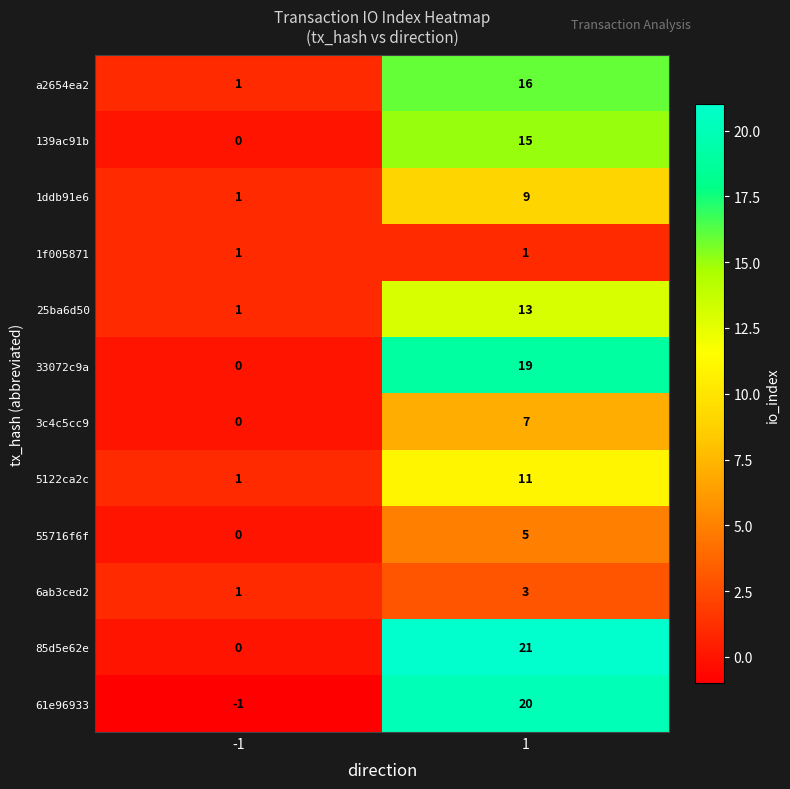

Reading left to right, list all the values displayed in this chart.

a2654ea2: -1=1	1=16
139ac91b: -1=0	1=15
1ddb91e6: -1=1	1=9
1f005871: -1=1	1=1
25ba6d50: -1=1	1=13
33072c9a: -1=0	1=19
3c4c5cc9: -1=0	1=7
5122ca2c: -1=1	1=11
55716f6f: -1=0	1=5
6ab3ced2: -1=1	1=3
85d5e62e: -1=0	1=21
61e96933: -1=-1	1=20